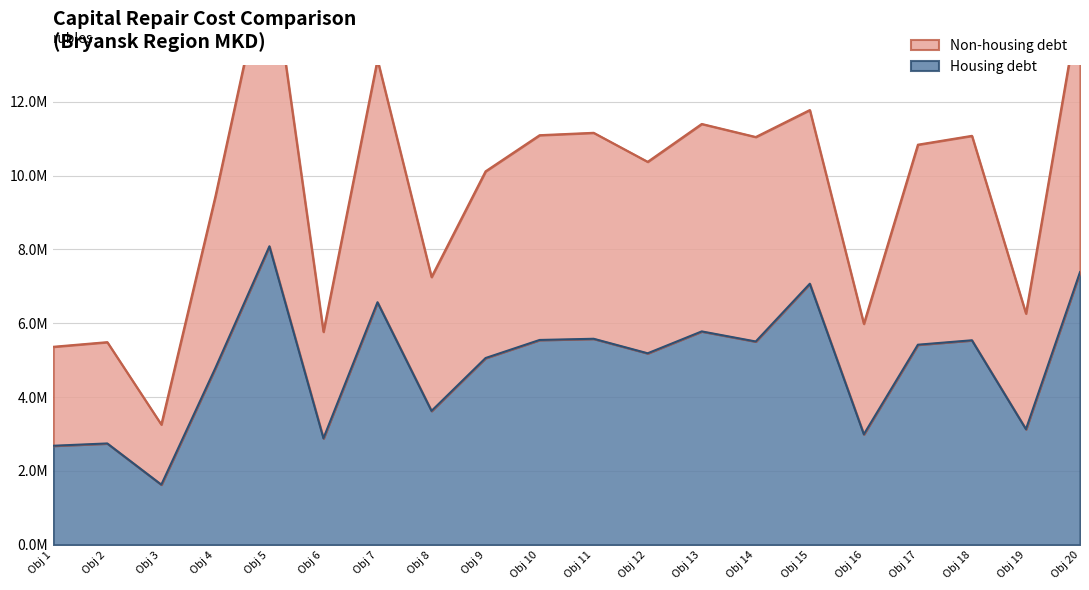

The value of col_10 (Housing debt) at Obj 6 is 661751.5. True or false?

False